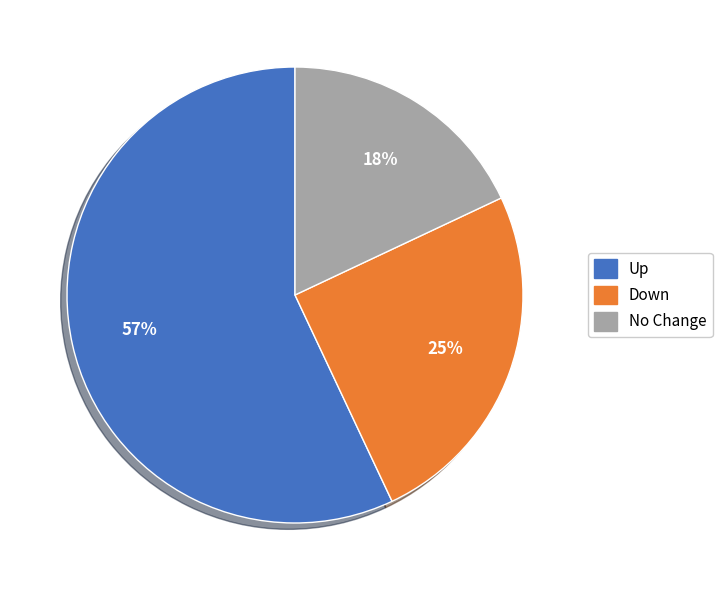

Is there a majority slice in this chart?

Yes